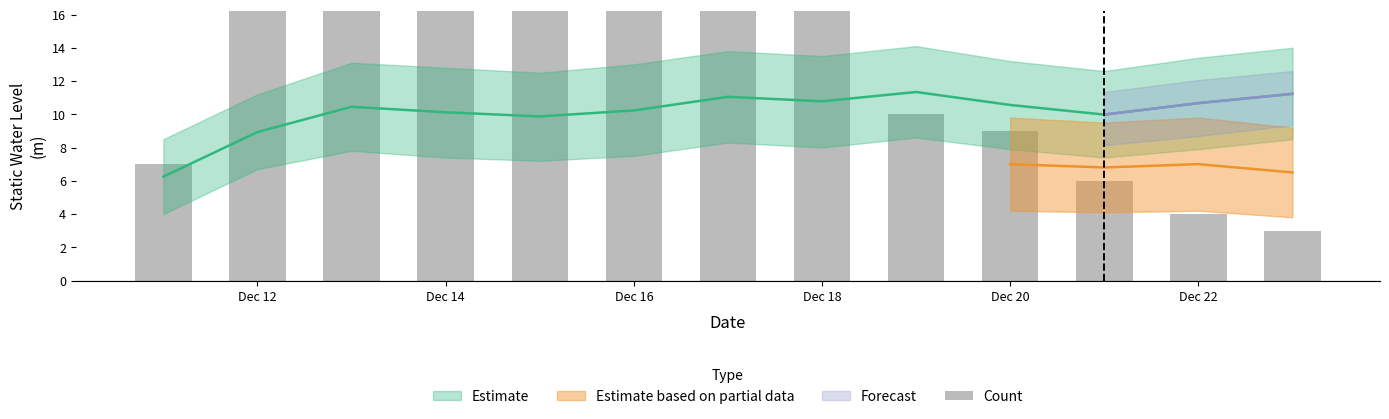

What is the difference between the second highest and second lowest values?

17